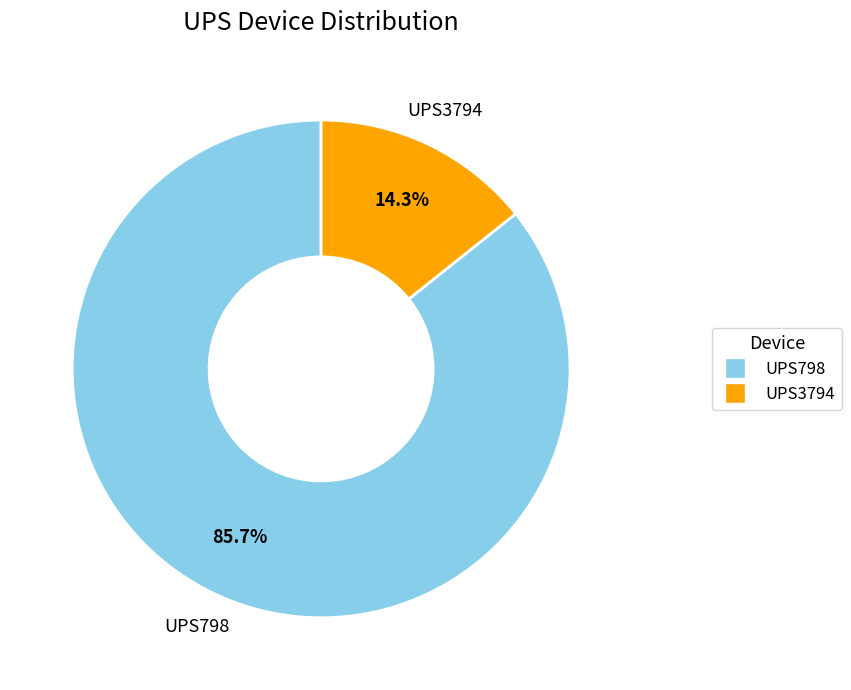

Which has a higher value, UPS798 or UPS3794?

UPS798